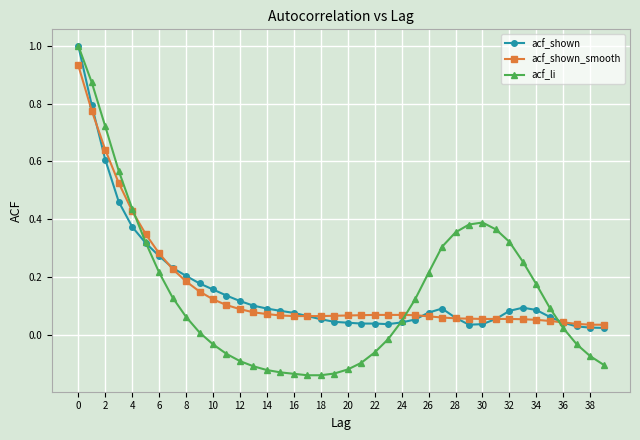

True or false: acf_shown and acf_li intersect in this chart.

True